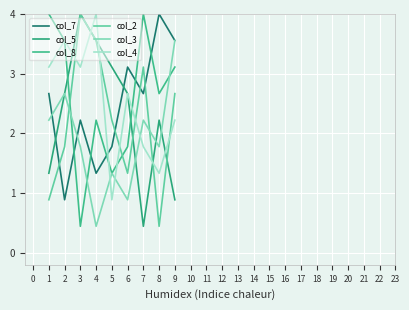

The col_3 series shows 6.4 at 8. True or false?

False